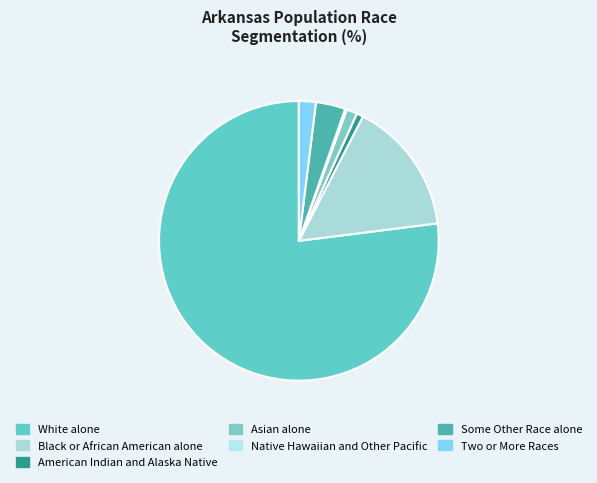

Combined, do Native Hawaiian and Other Pacific and American Indian and Alaska Native account for over 50%?

No